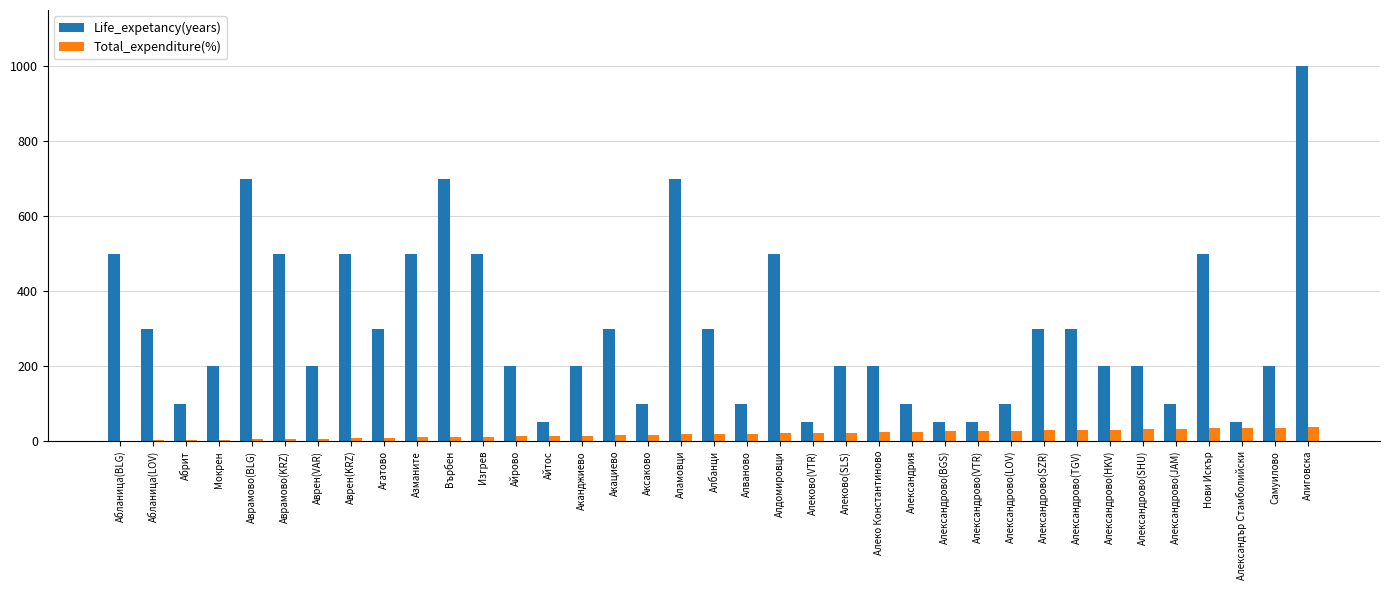

What is the sum of all Total_expenditure(%) values?

703